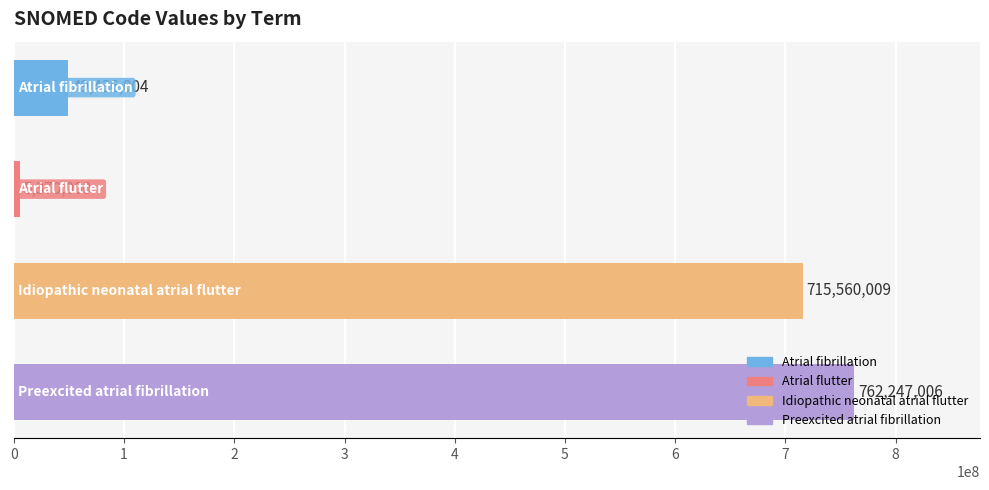

What is the value of the 2nd bar from the top?

5370000